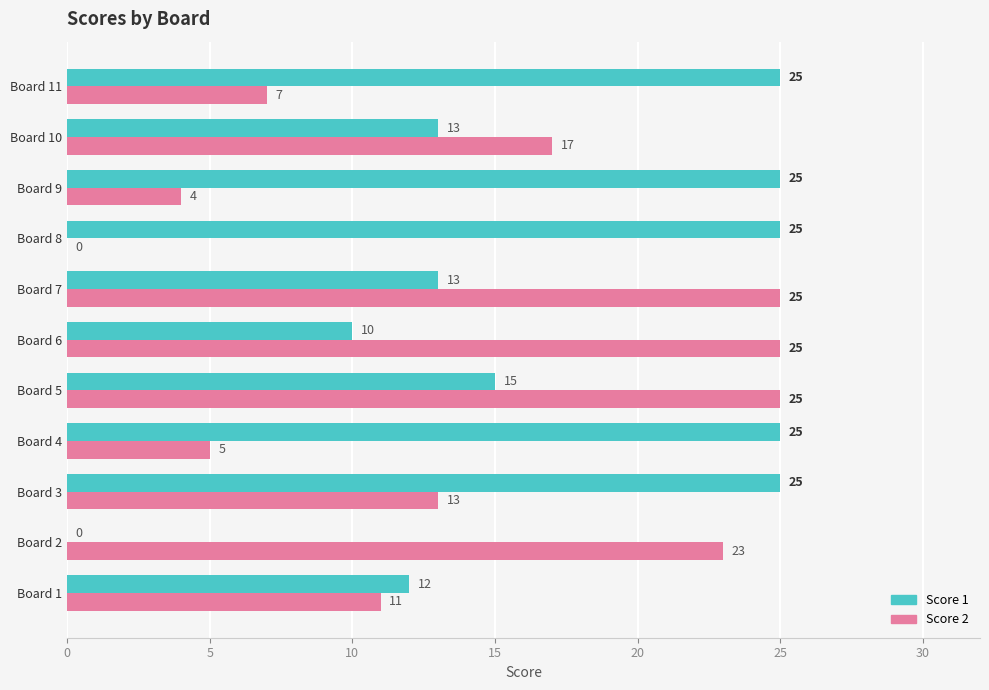

What is the maximum value for Score 2?

25